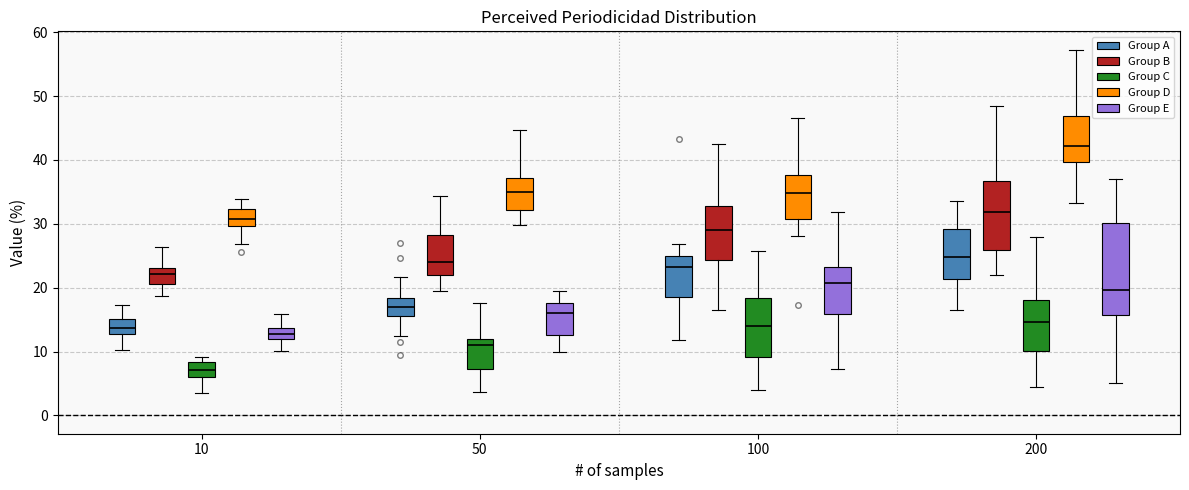

Which box's median line is the lowest?

10 (Group C)